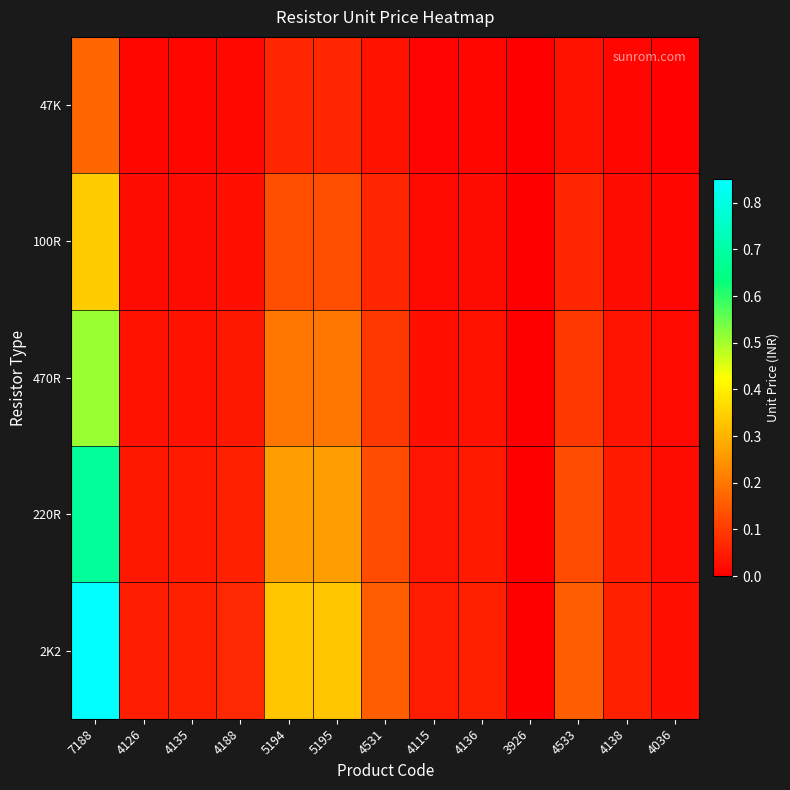

Which series has the largest total across all categories?

2K2